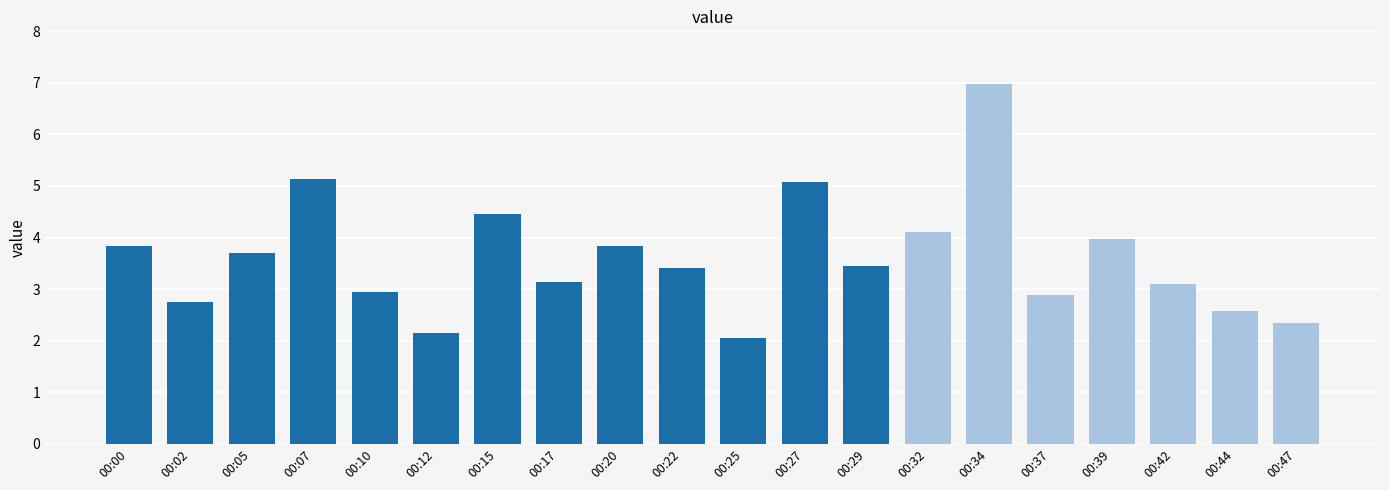

How many data points are less than 3?

7